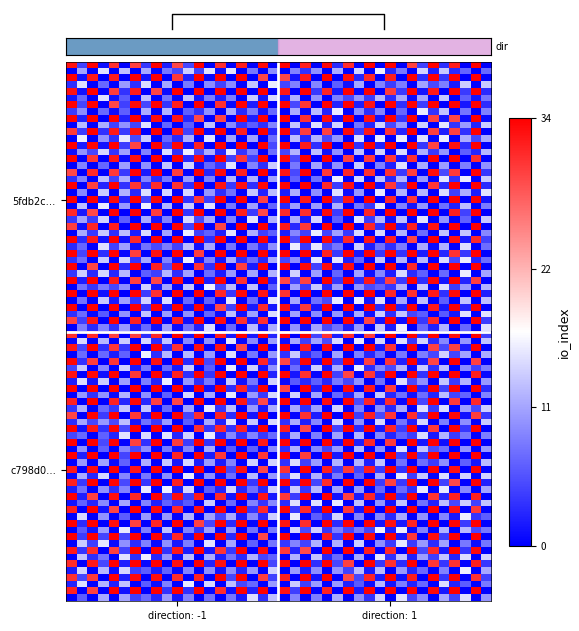

How many series are shown in this chart?

2